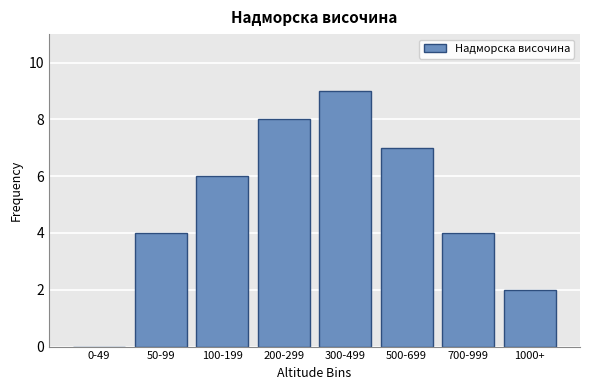

Reading right to left, list all the values displayed in this chart.

1000+=2	700-999=4	500-699=7	300-499=9	200-299=8	100-199=6	50-99=4	0-49=0